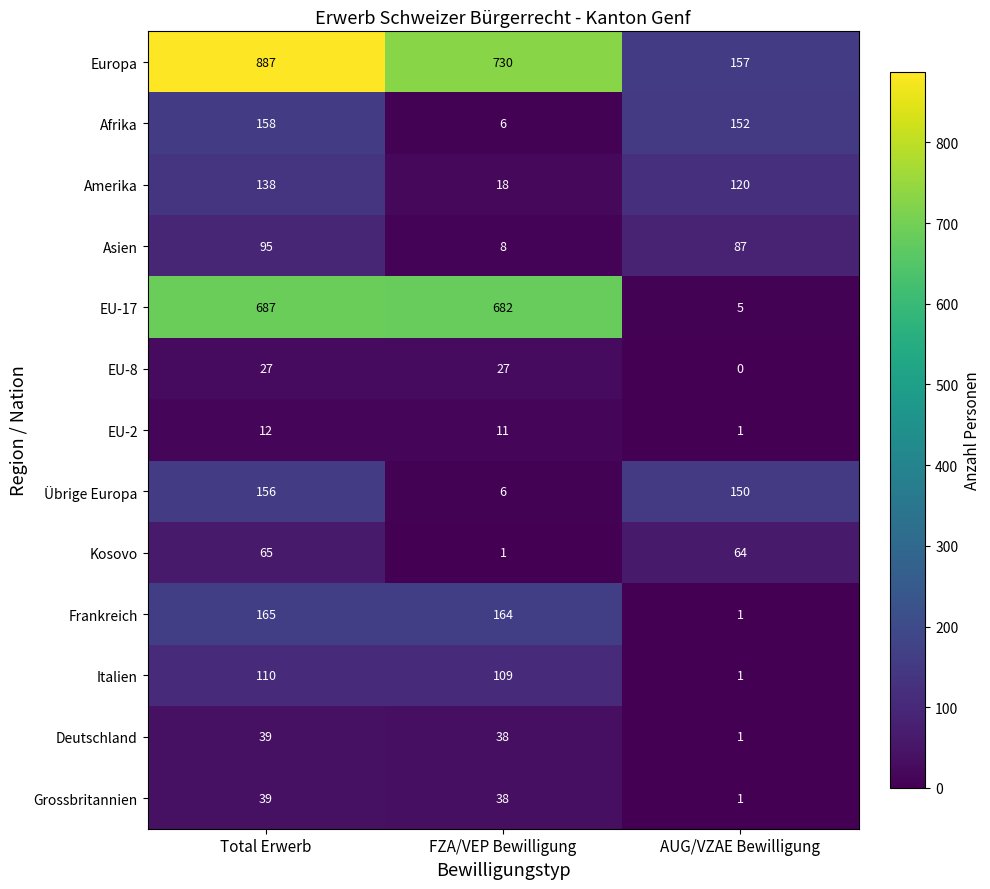

Count the number of categories in the chart.

3